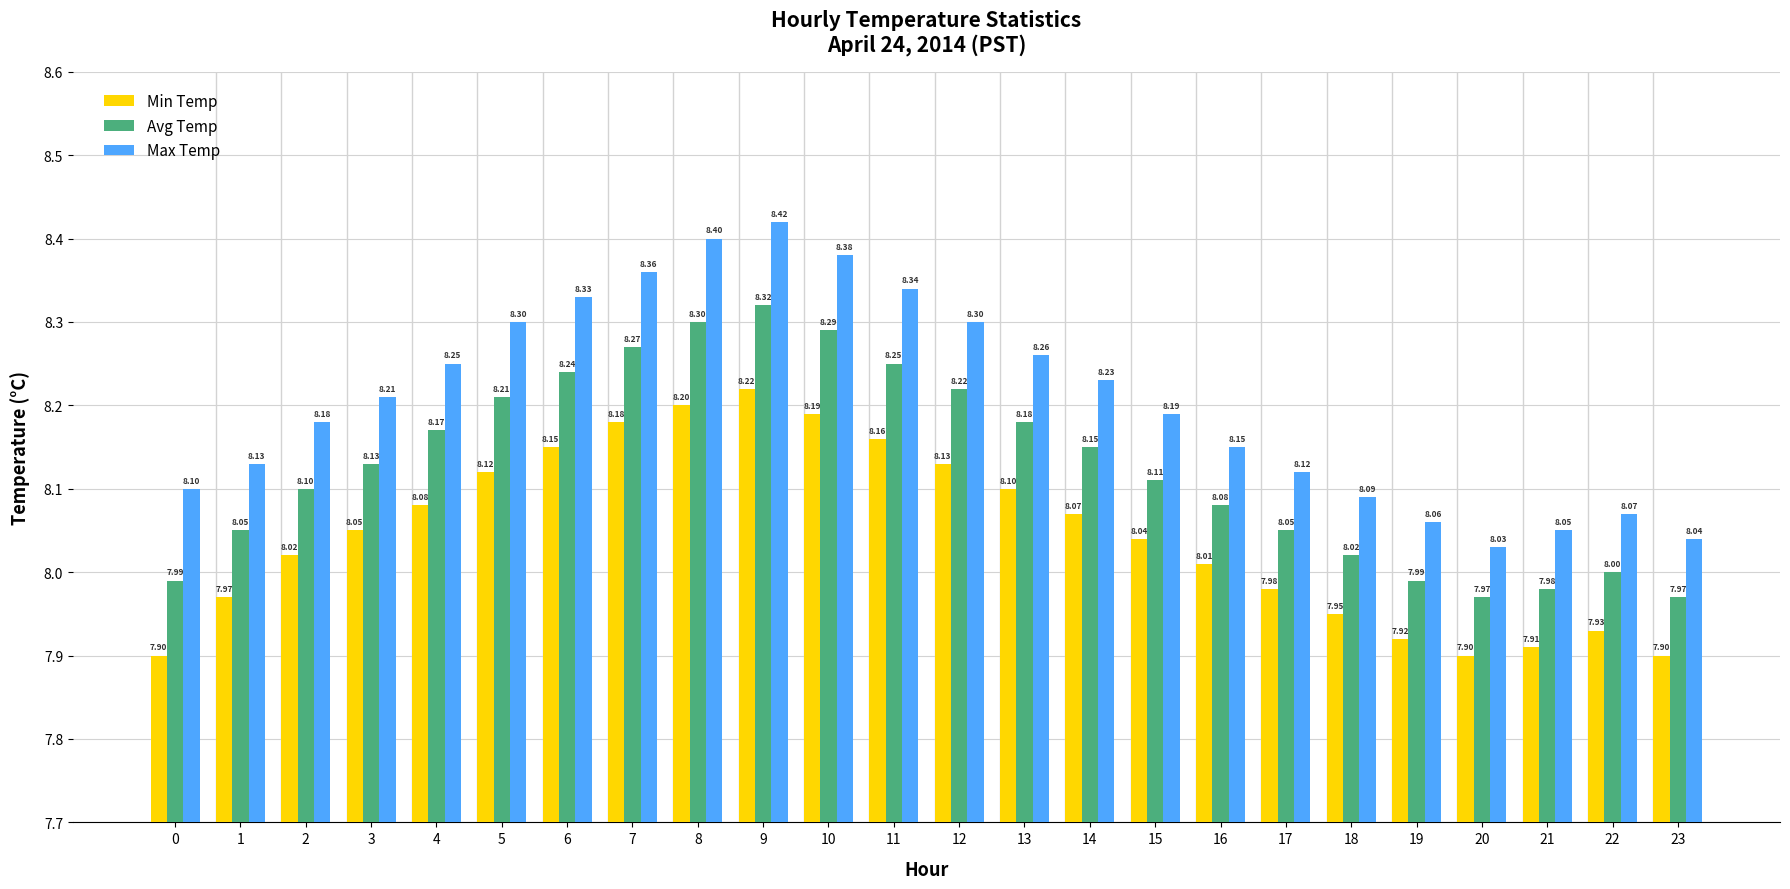

How many groups of bars are there?

24